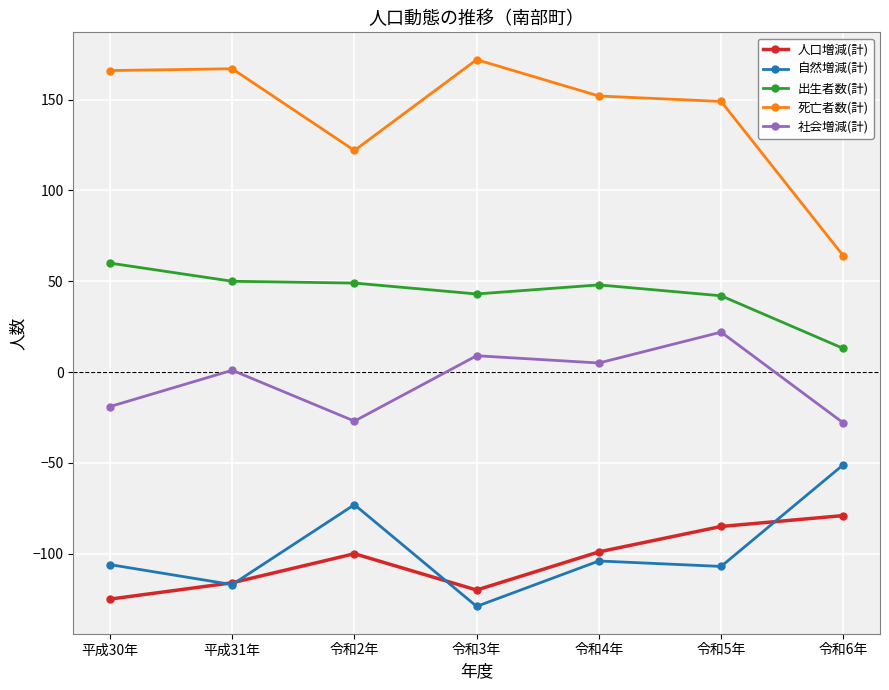

What is the difference between the second highest and minimum values in the 出生者数(計) series?

37